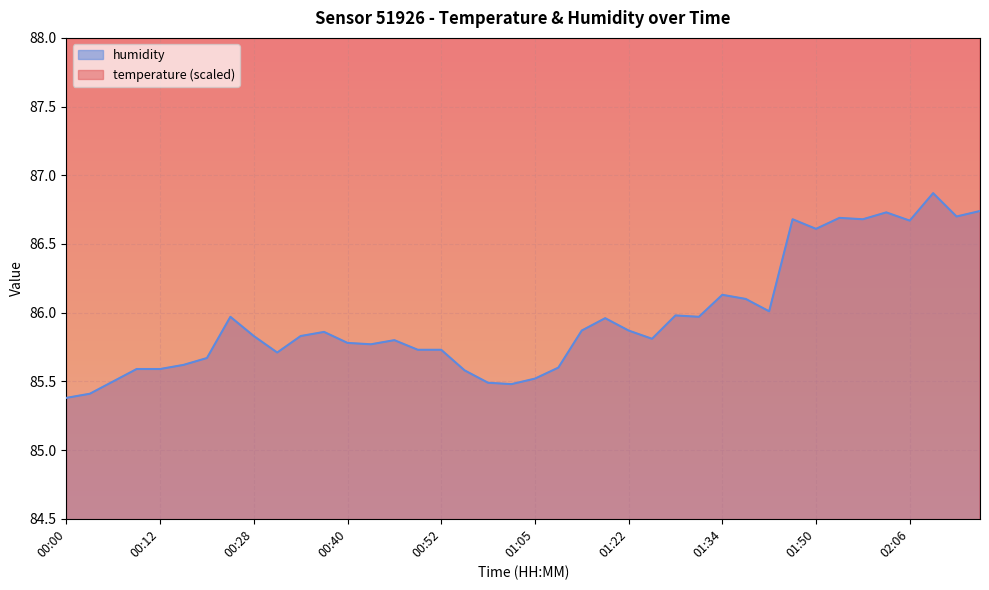

What is the average value of the humidity series?

86.0